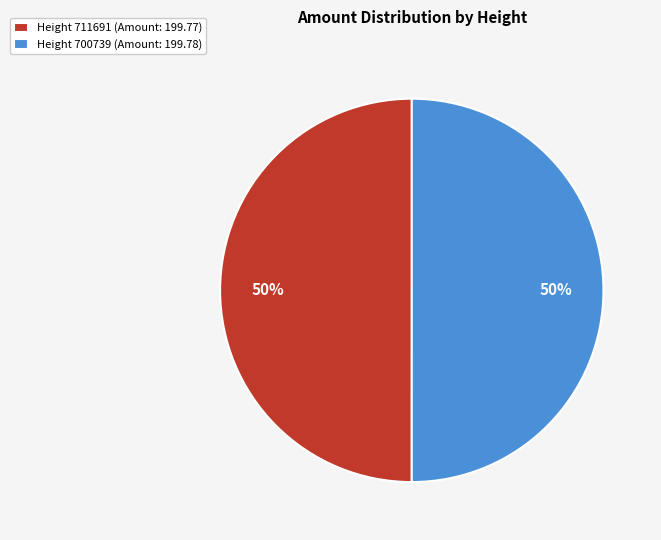

True or false: Height 700739 (Amount: 199.78) accounts for 50% of the total.

True